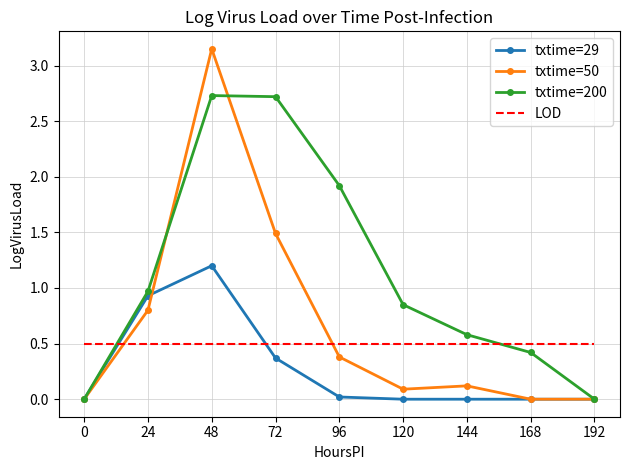

Which series ends up on top after the final intersection of txtime=200 and LOD?

LOD